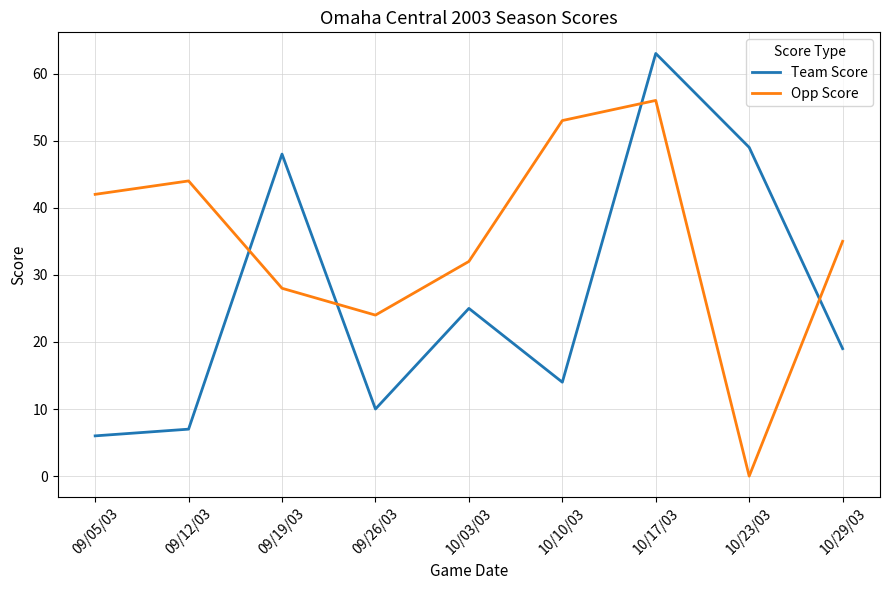

What is the difference between the maximum and minimum values in the Team Score series?

57